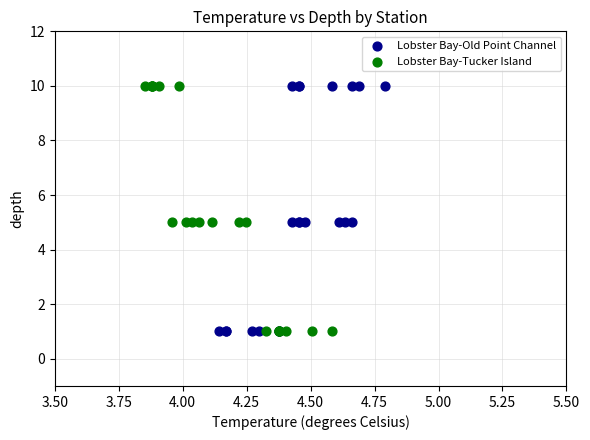

What are all the series names shown in the legend?

Lobster Bay-Old Point Channel, Lobster Bay-Tucker Island